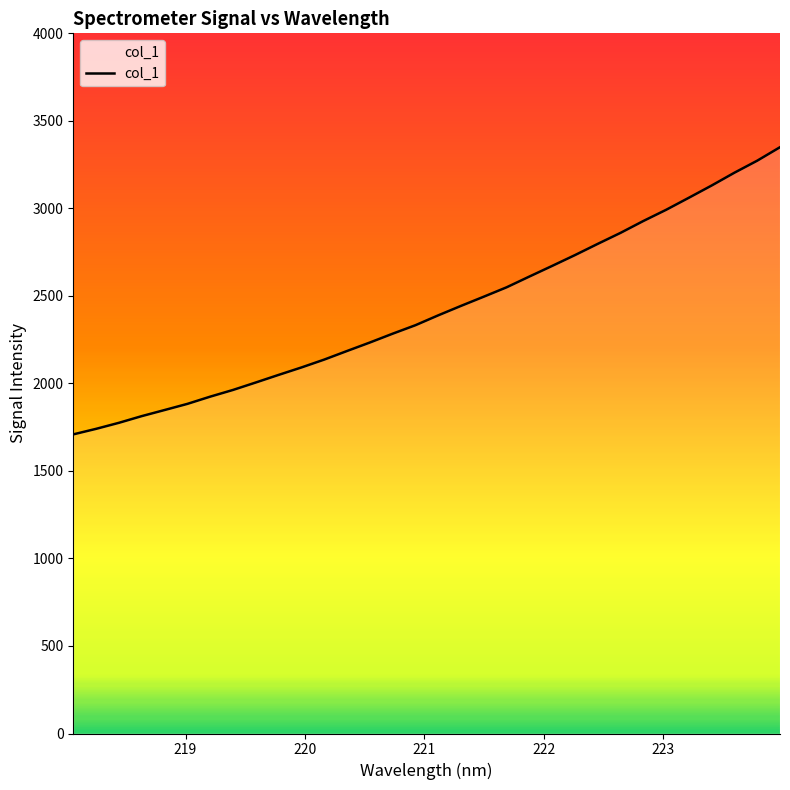

What is the smallest value displayed?

1708.9